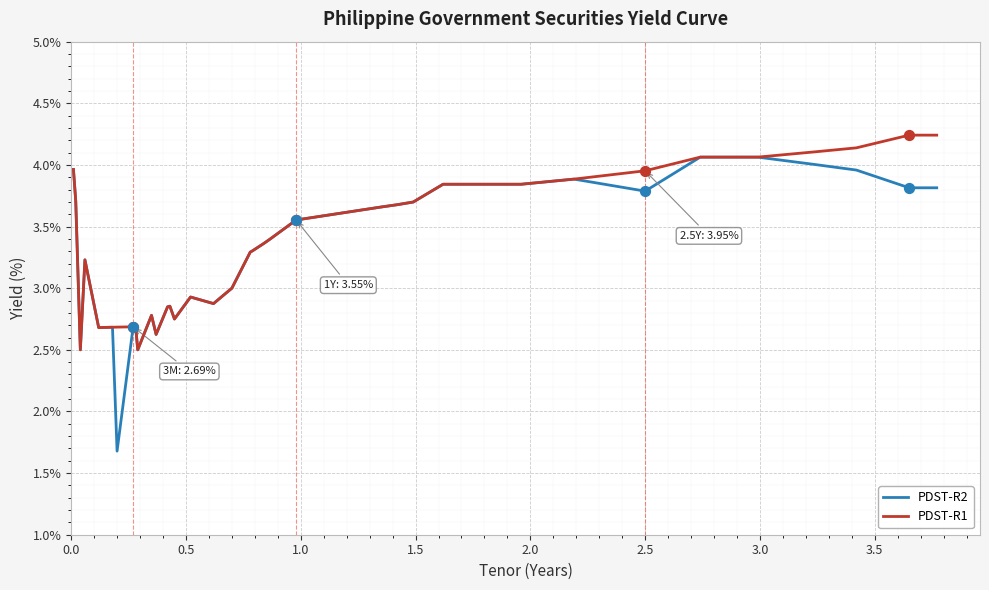

List the series in order of their peak value, highest first.

PDST-R1, PDST-R2